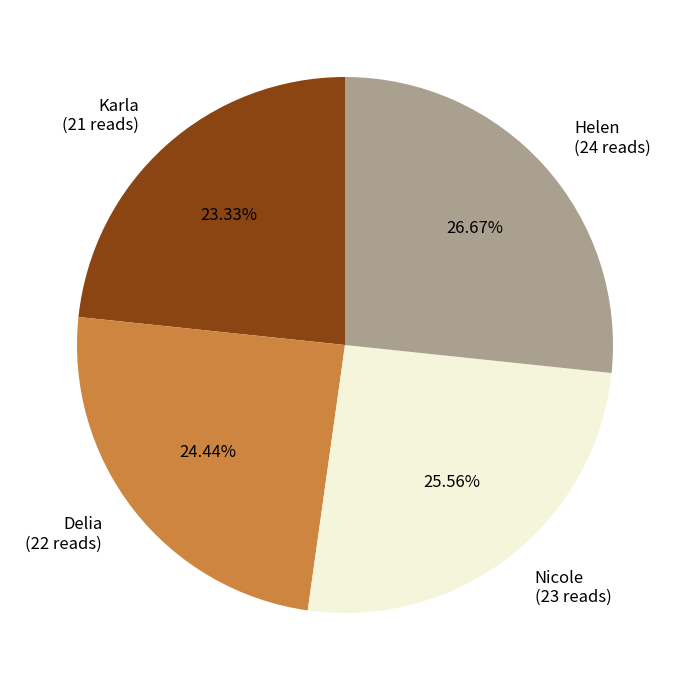

Which has a higher value, Helen or Nicole?

Helen